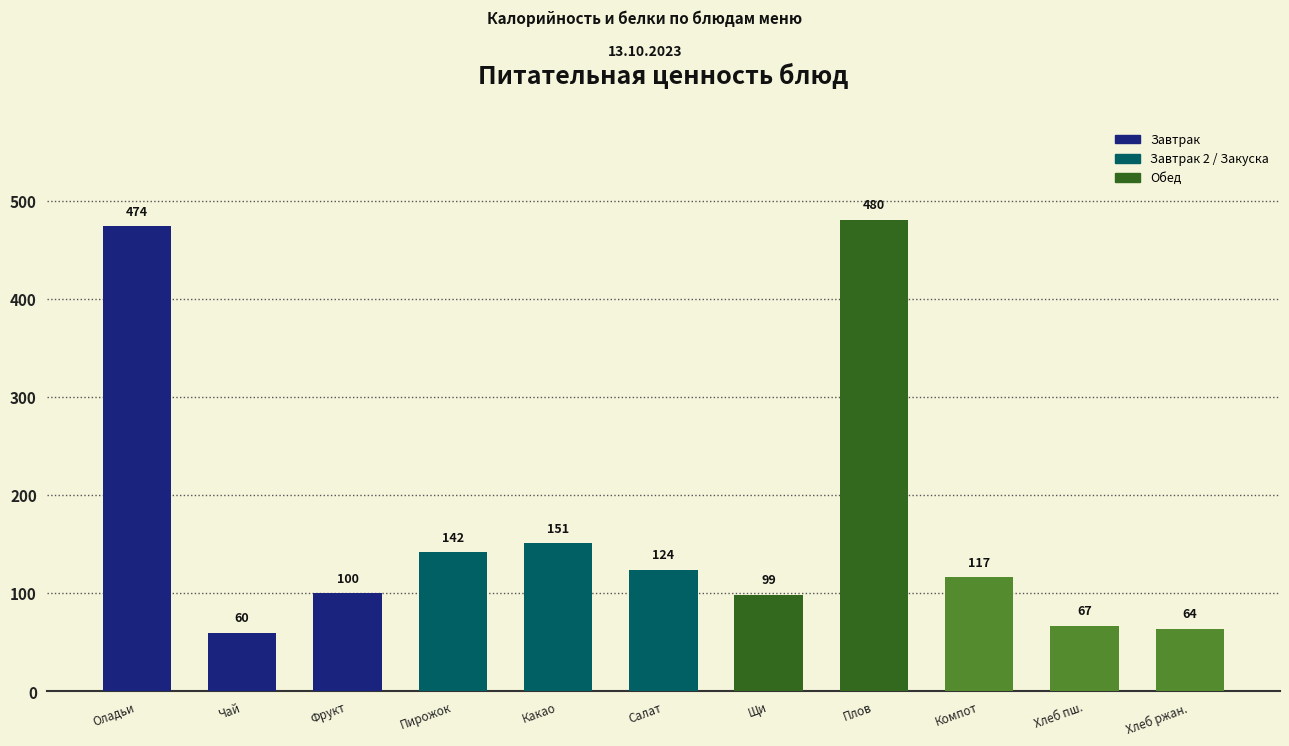

The value at Салат is 124.0. True or false?

True